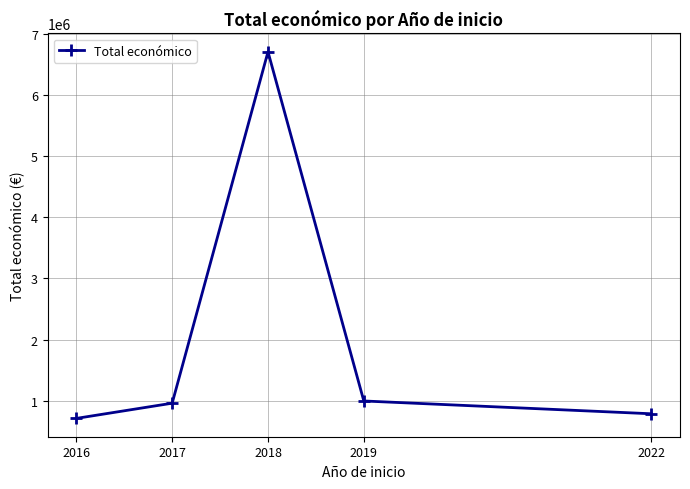

At which category does the data reach its first local peak?

2018